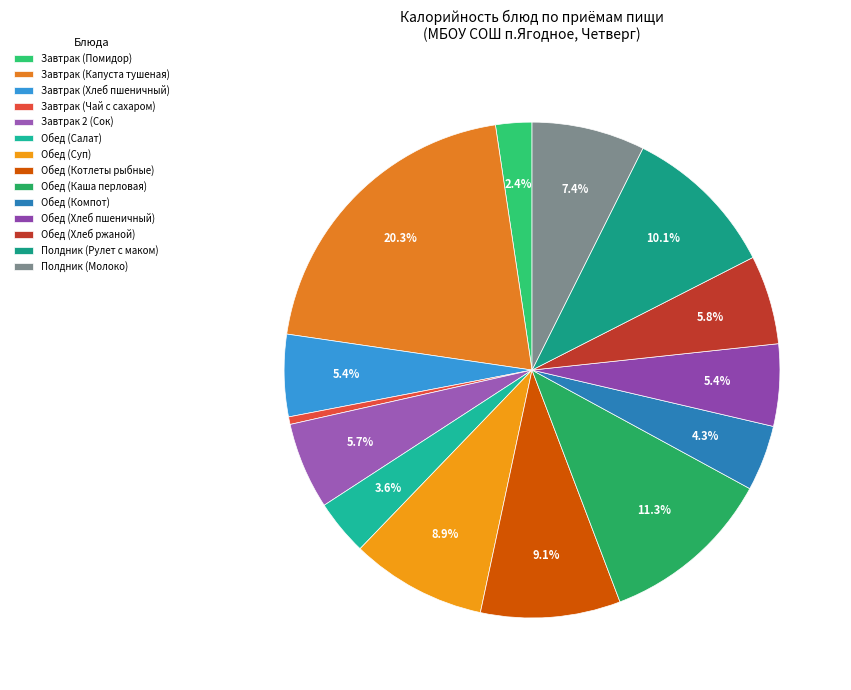

The Обед (Хлеб пшеничный) slice represents 12% of the pie. True or false?

False